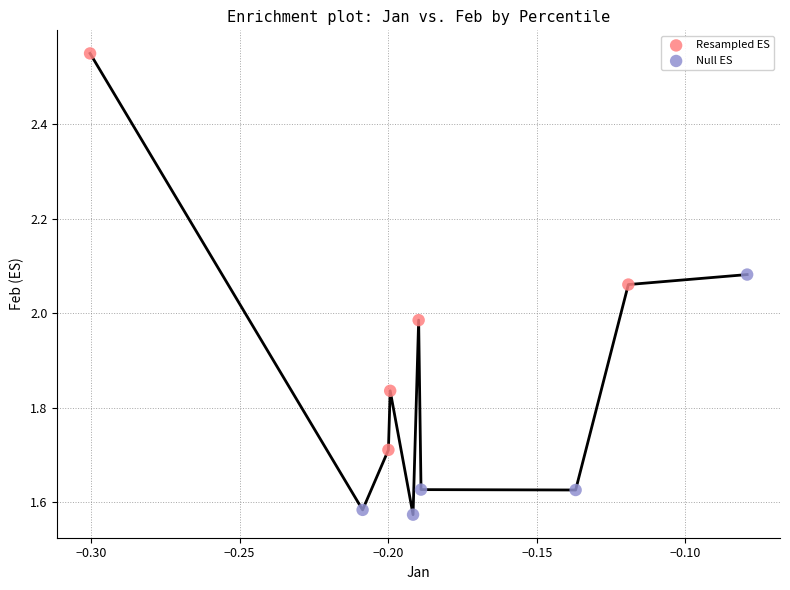

Which series contains the lowest Y value?

Null ES